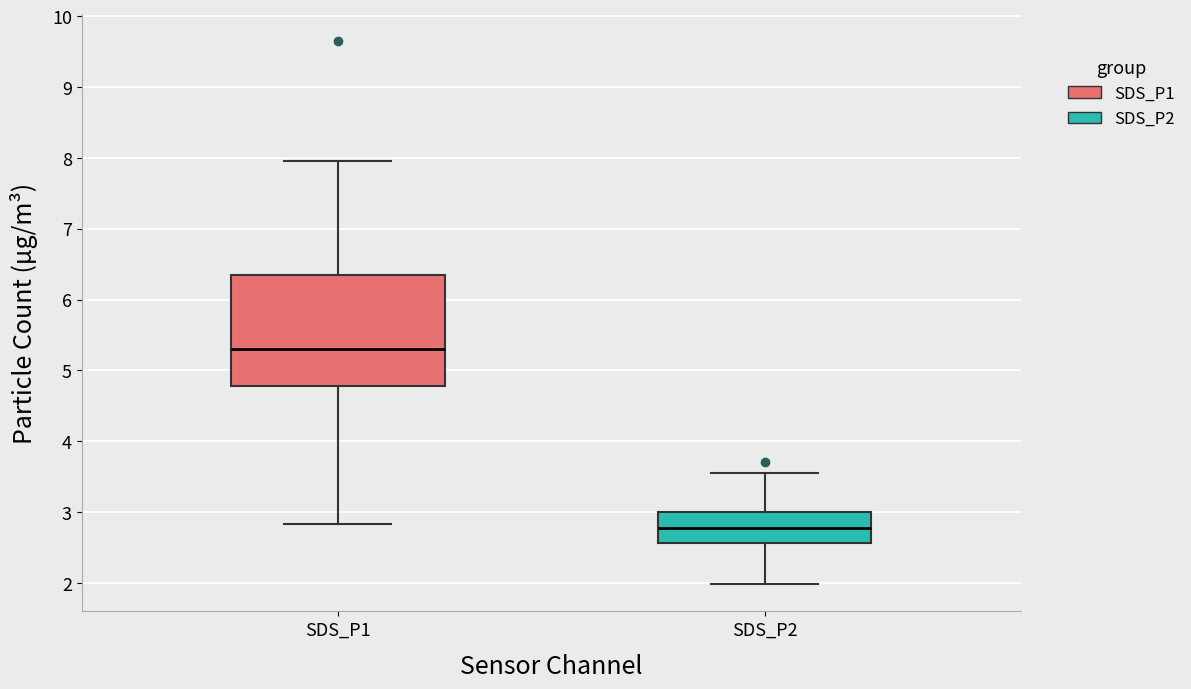

Comparing the boxes themselves (not the whiskers), which one is the tallest?

SDS_P1